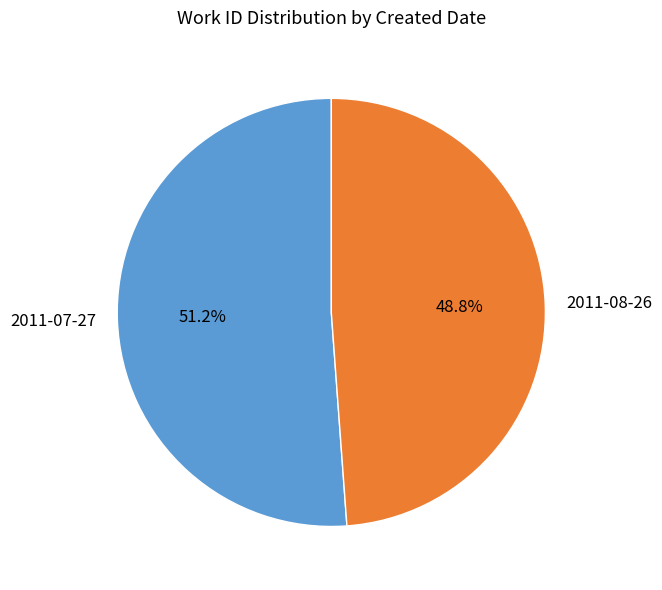

Rank the categories by value from highest to lowest.

2011-07-27, 2011-08-26